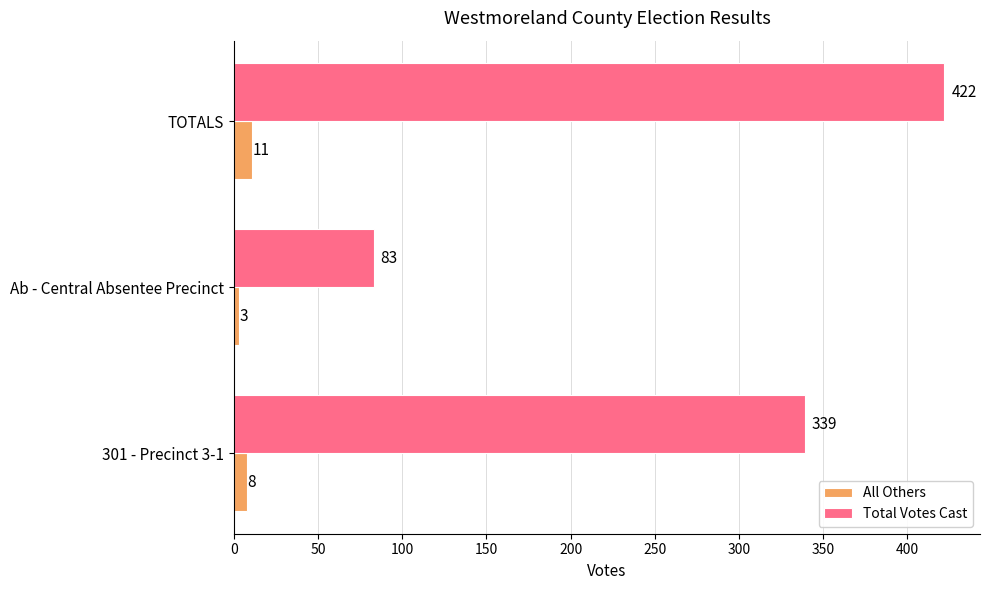

Rank the series at TOTALS from highest to lowest value.

Total Votes Cast, All Others